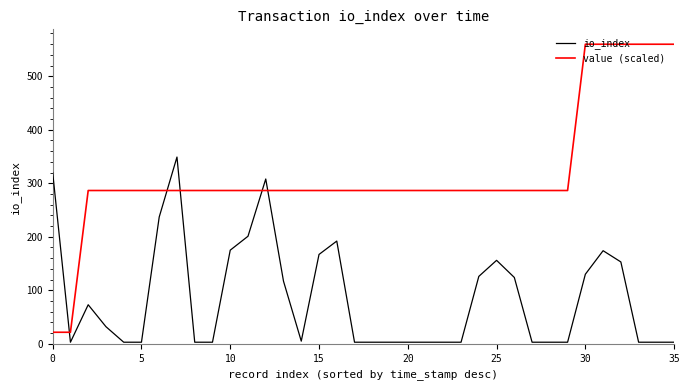

Which series has the largest range (max minus min)?

value (scaled)